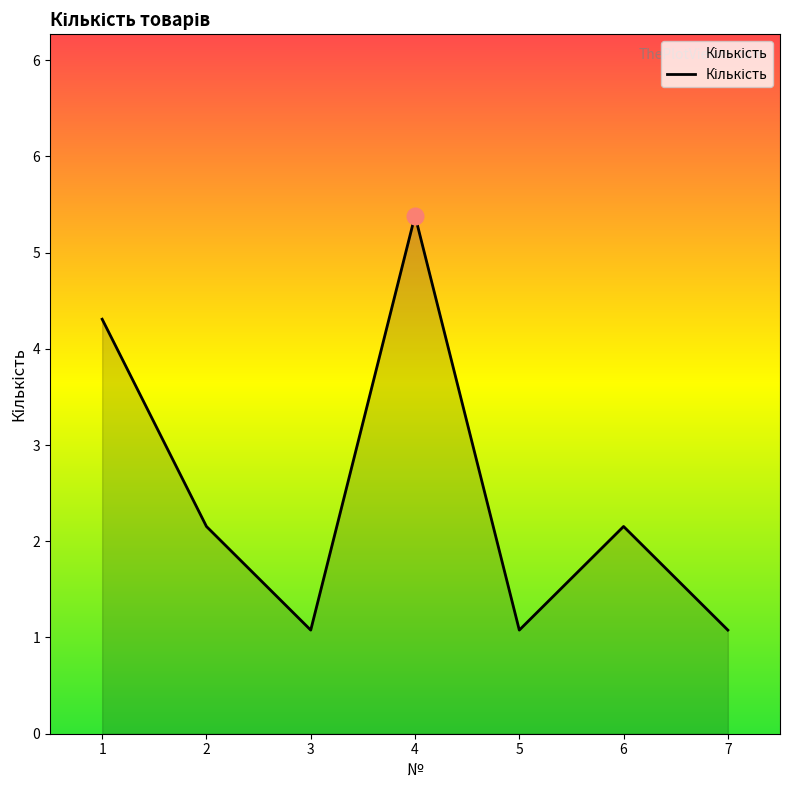

Does the chart display data point markers on the line(s)?

No